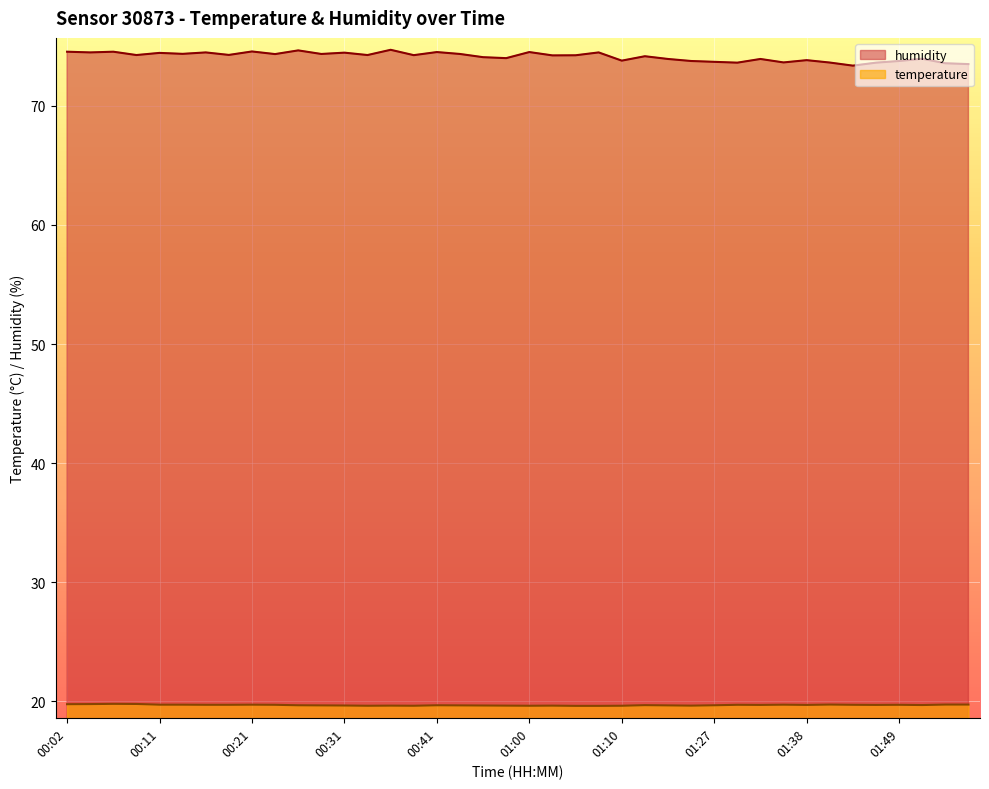

At which category does the chart reach its minimum across all series?

01:05